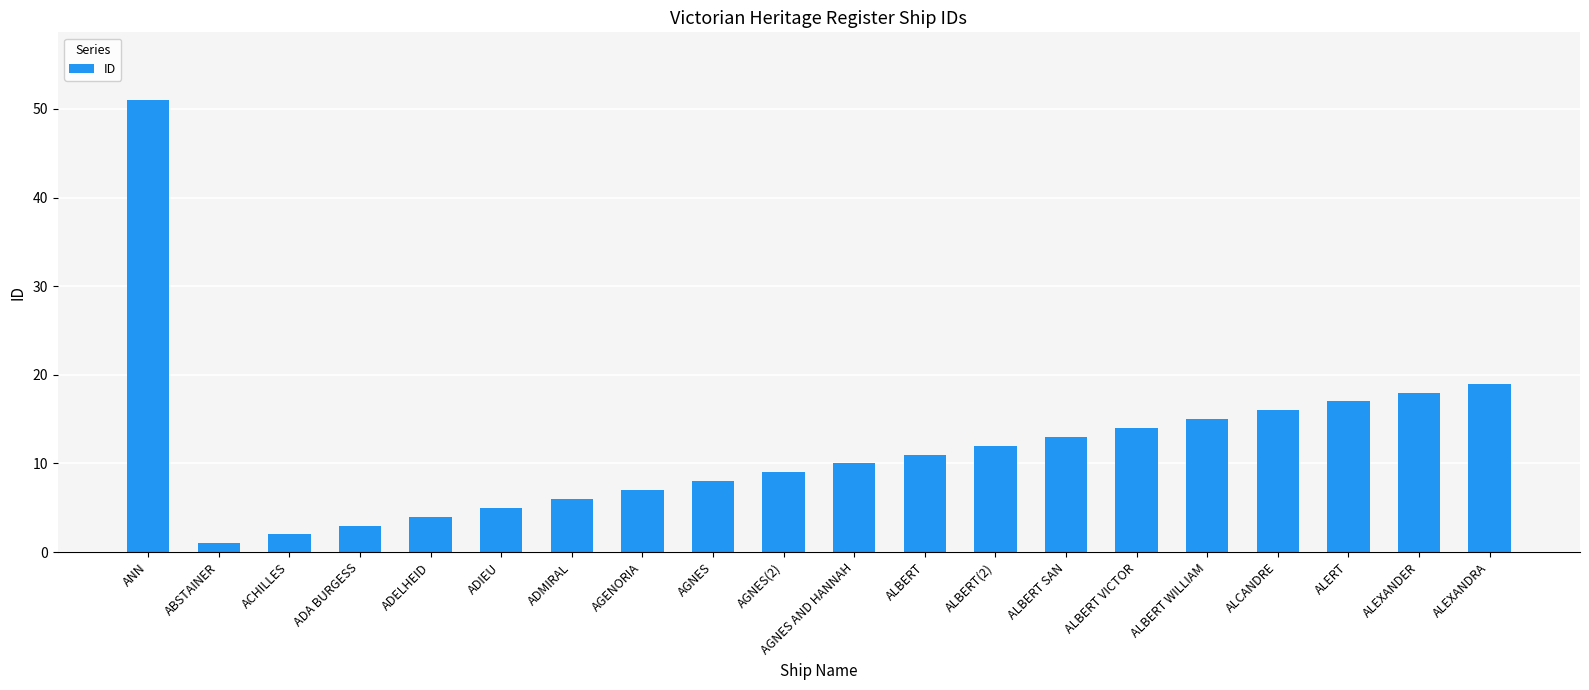

List the labels in order of value, largest first.

ANN, ALEXANDRA, ALEXANDER, ALERT, ALCANDRE, ALBERT WILLIAM, ALBERT VICTOR, ALBERT SAN, ALBERT(2), ALBERT, AGNES AND HANNAH, AGNES(2), AGNES, AGENORIA, ADMIRAL, ADIEU, ADELHEID, ADA BURGESS, ACHILLES, ABSTAINER